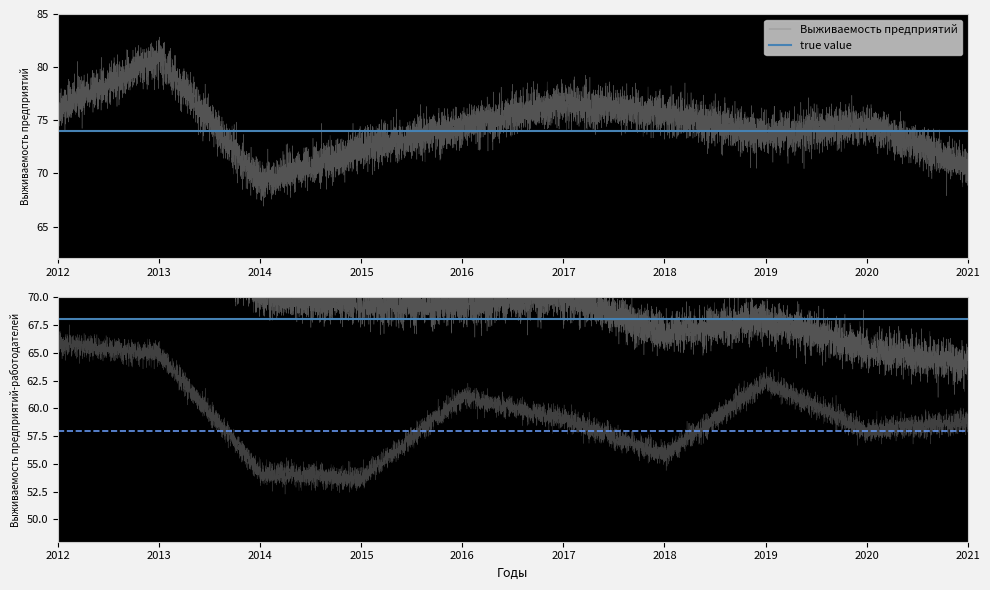

True or false: Выживаемость предприятий has a value of 76.6 at 2017.

True